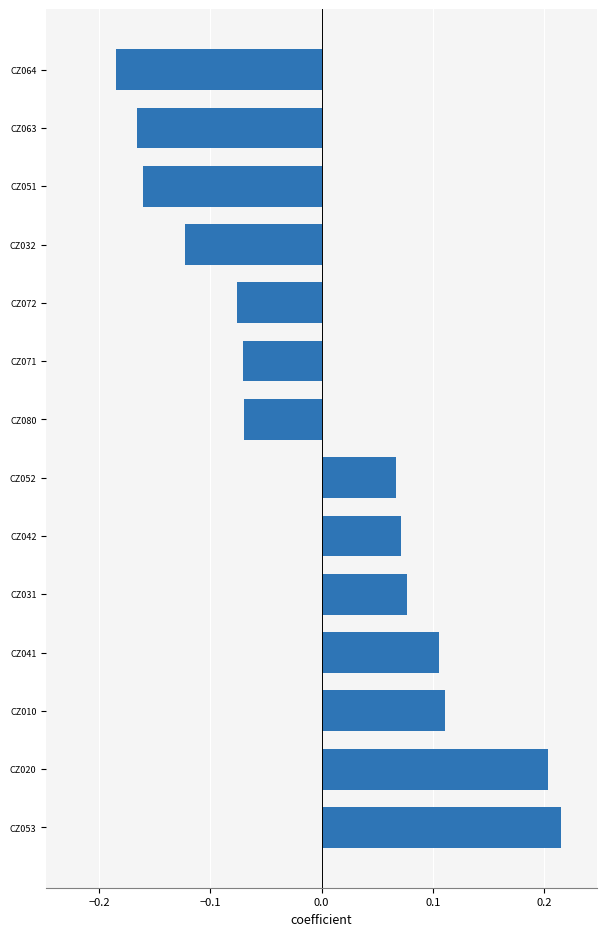

The value at CZ053 is 0.1. True or false?

False